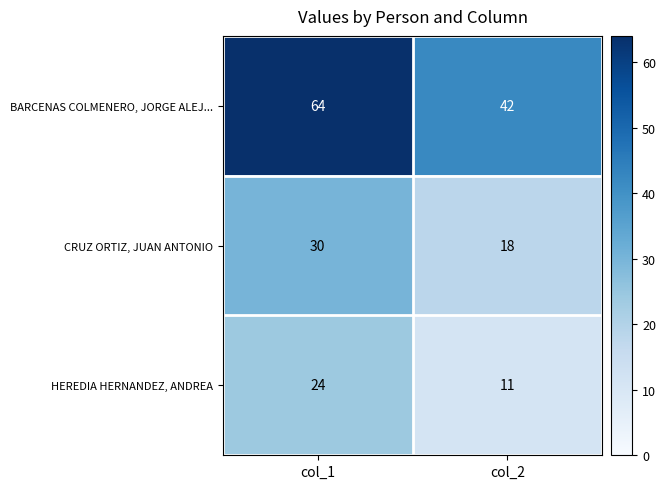

Between col_1 and col_2, which series saw the biggest shift?

BARCENAS COLMENERO, JORGE ALEJ...